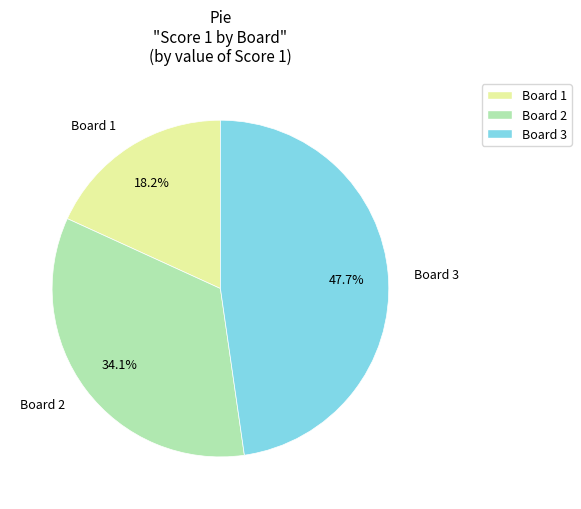

Between Board 2 and Board 1, which is larger?

Board 2